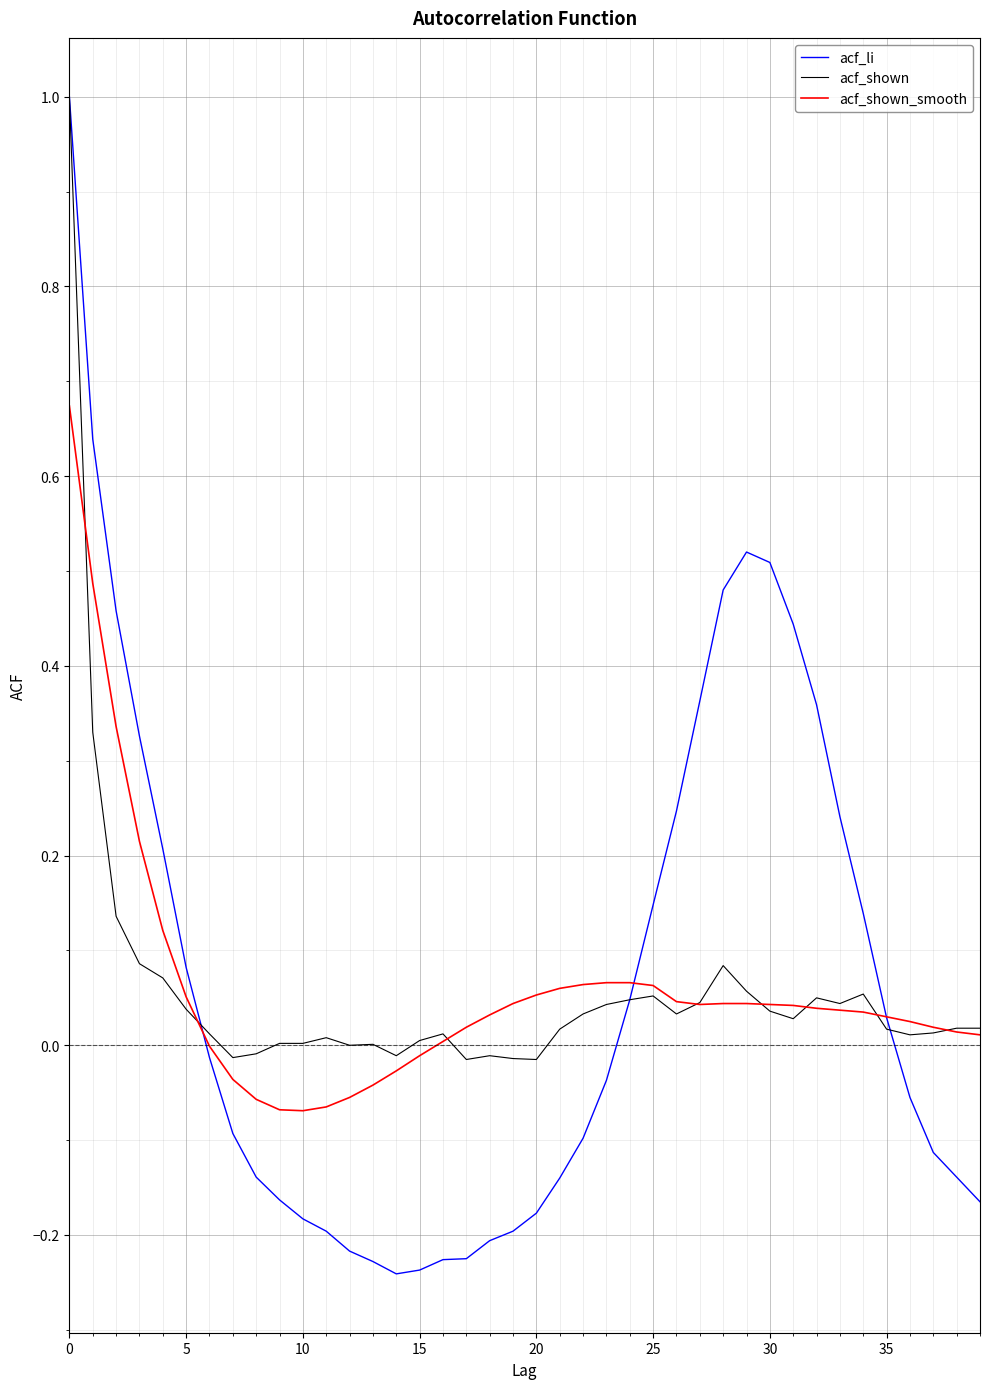

What is the greatest value displayed?

1.0